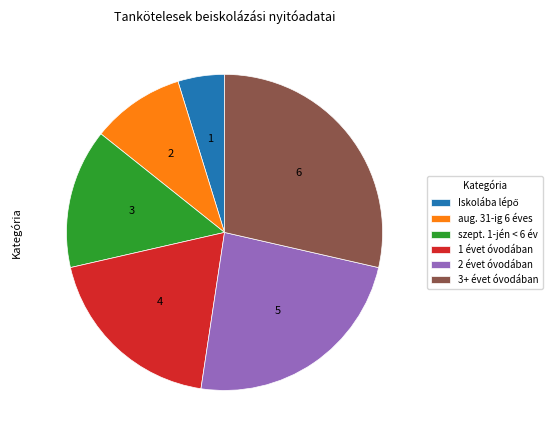

How many segments does this pie chart have?

6